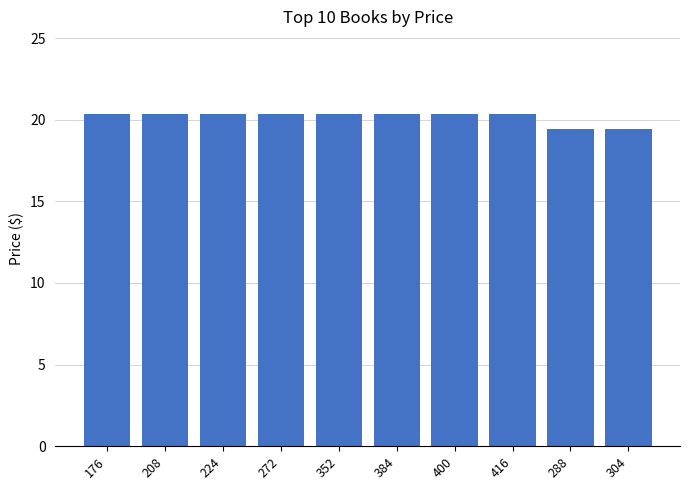

Reading left to right, what are all the values shown in this chart?

176=20.3	208=20.3	224=20.3	272=20.3	352=20.3	384=20.3	400=20.3	416=20.3	288=19.4	304=19.4